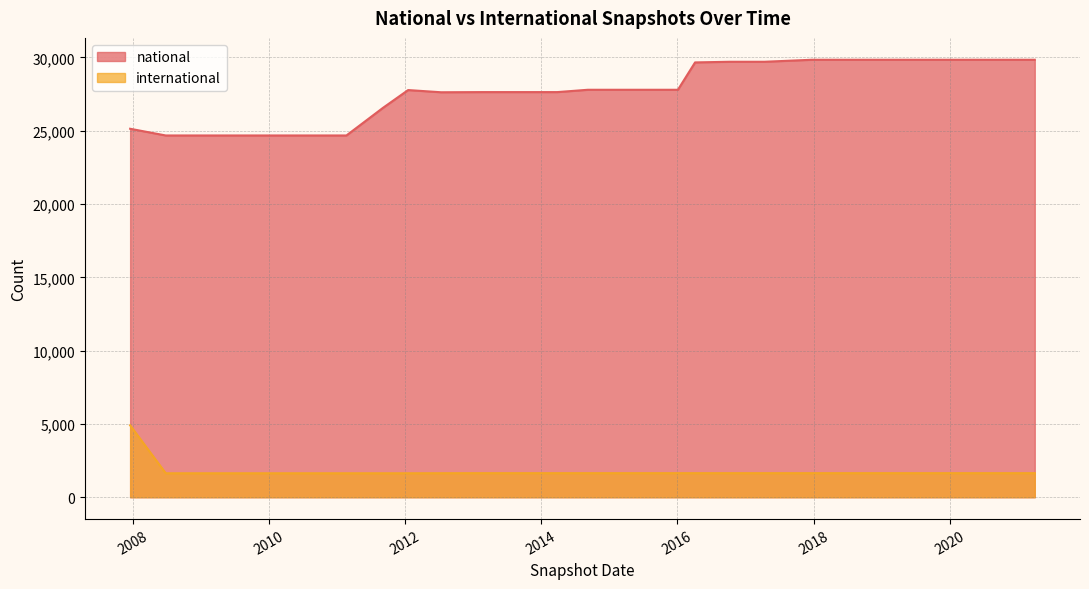

What is the label of the 11th point from the left?

2014-03-28